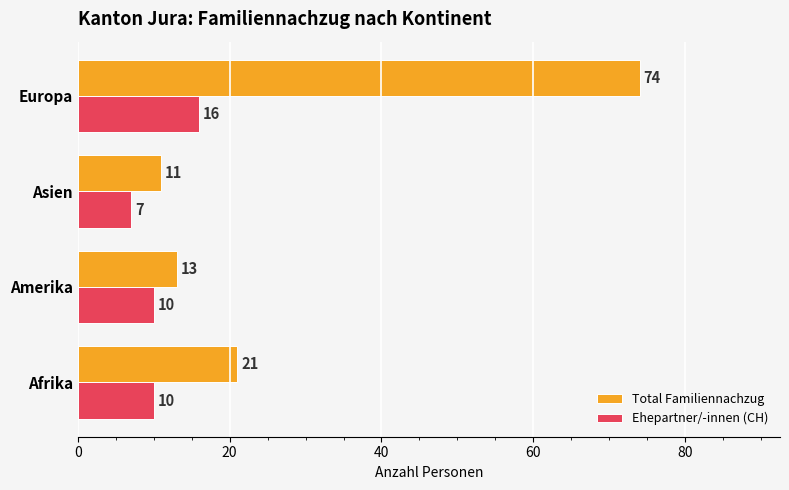

What value does the Total Familiennachzug series have at Amerika?

13